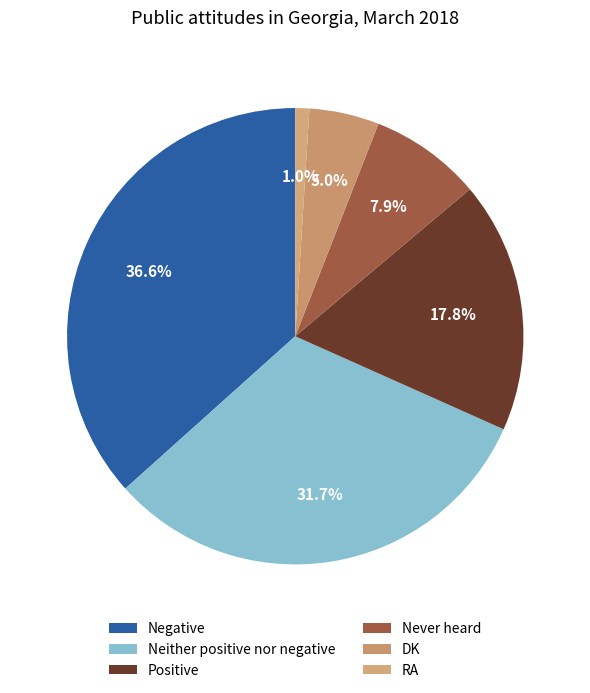

Count the number of slices in the pie.

6